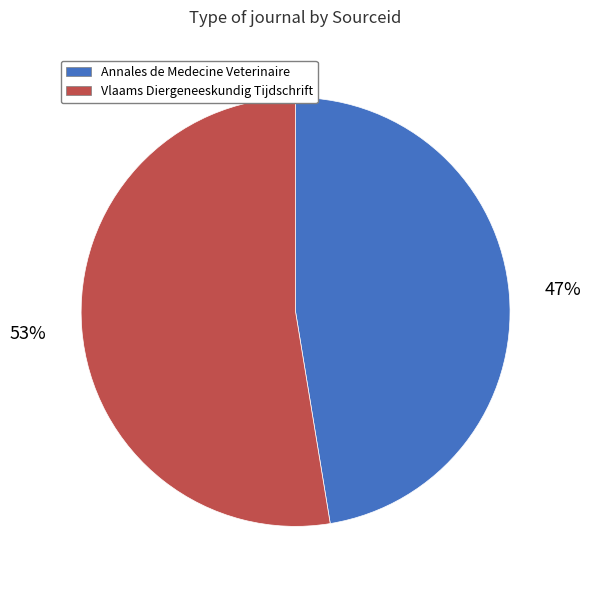

Which slice is the largest?

Vlaams Diergeneeskundig Tijdschrift